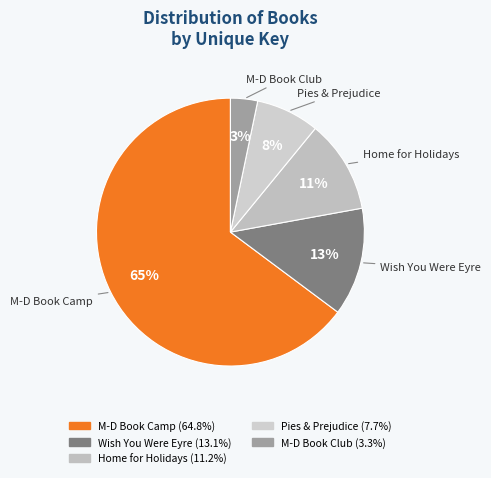

The M-D Book Camp slice represents 54% of the pie. True or false?

False